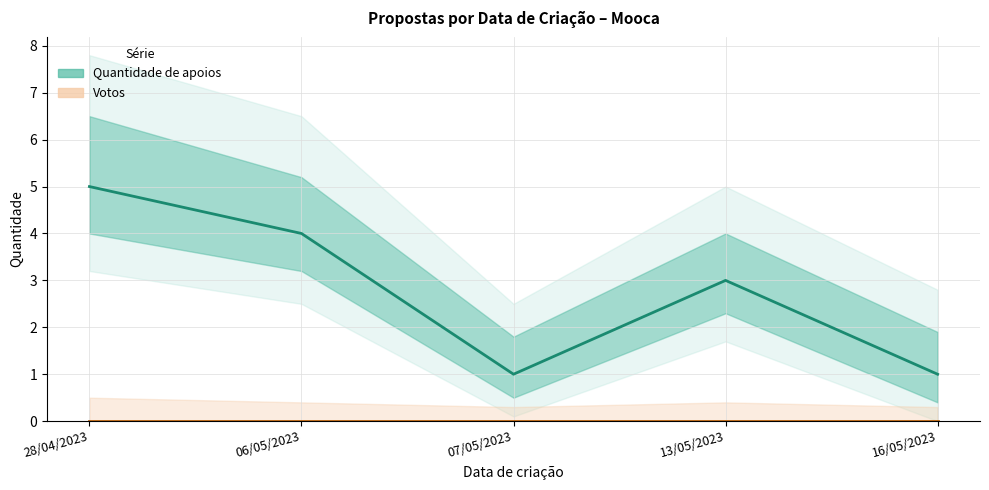

How many lines are shown in the chart?

2